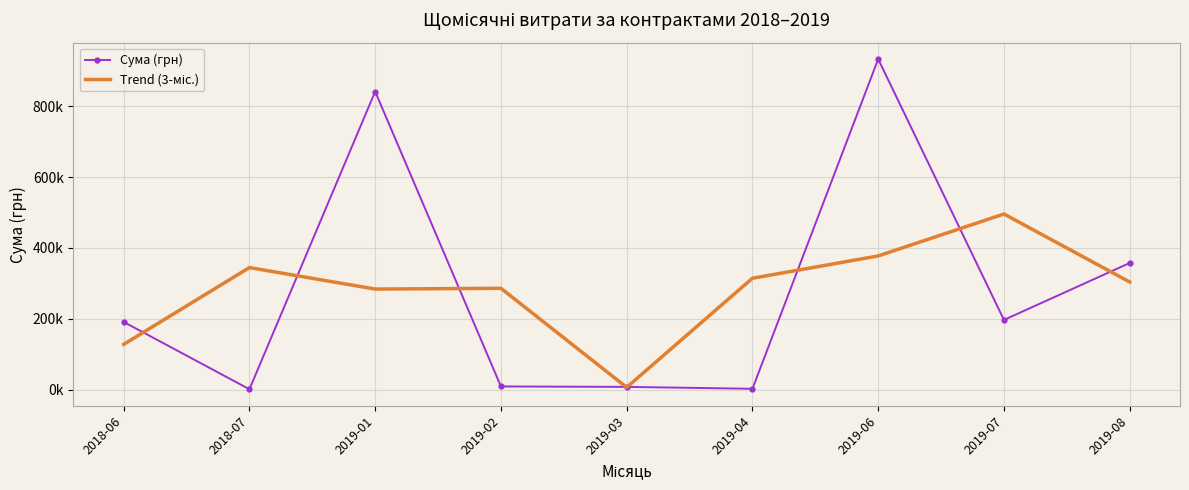

How many categories are shown in the chart?

9